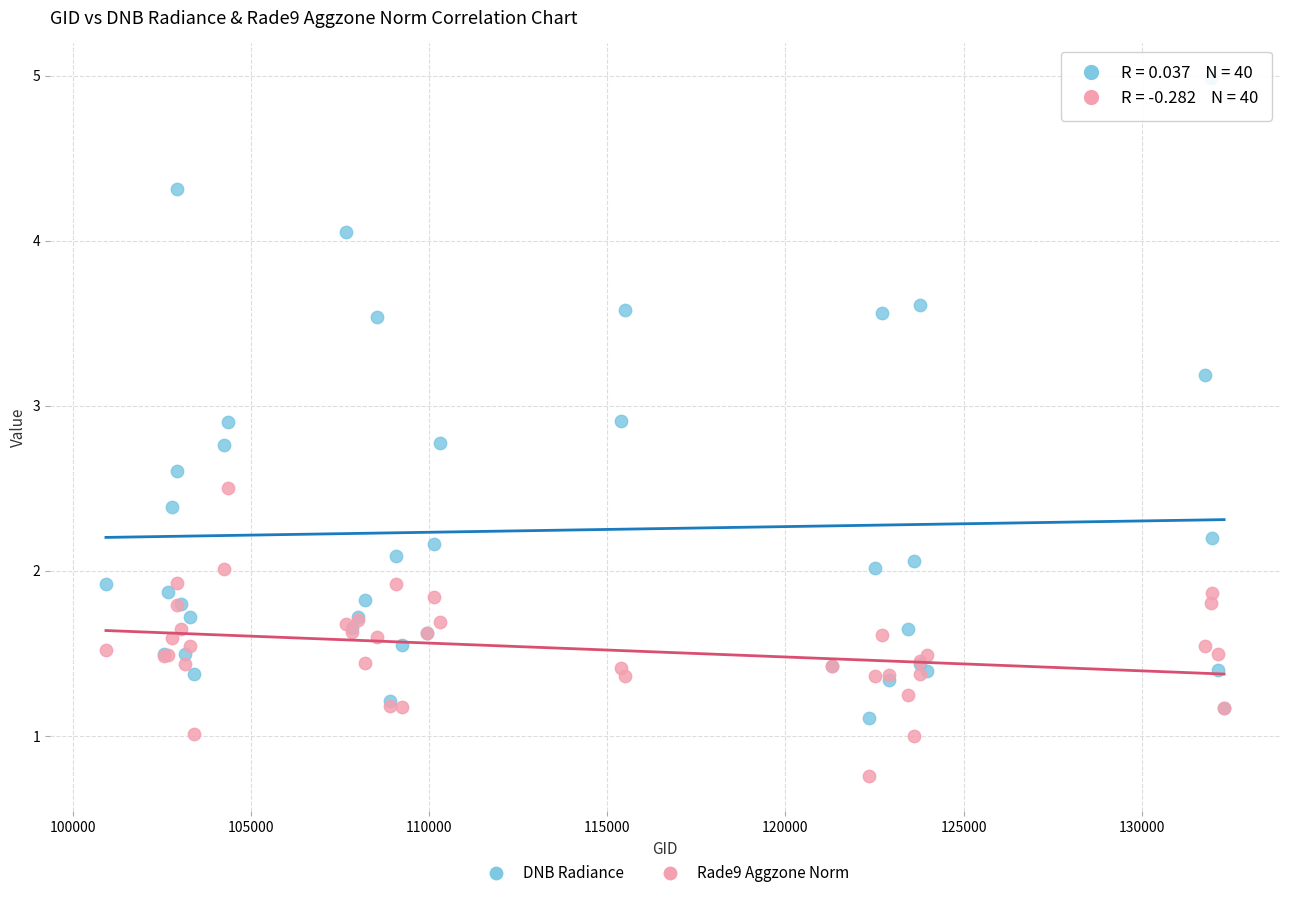

Which series has the largest Y range (max minus min)?

DNB Radiance